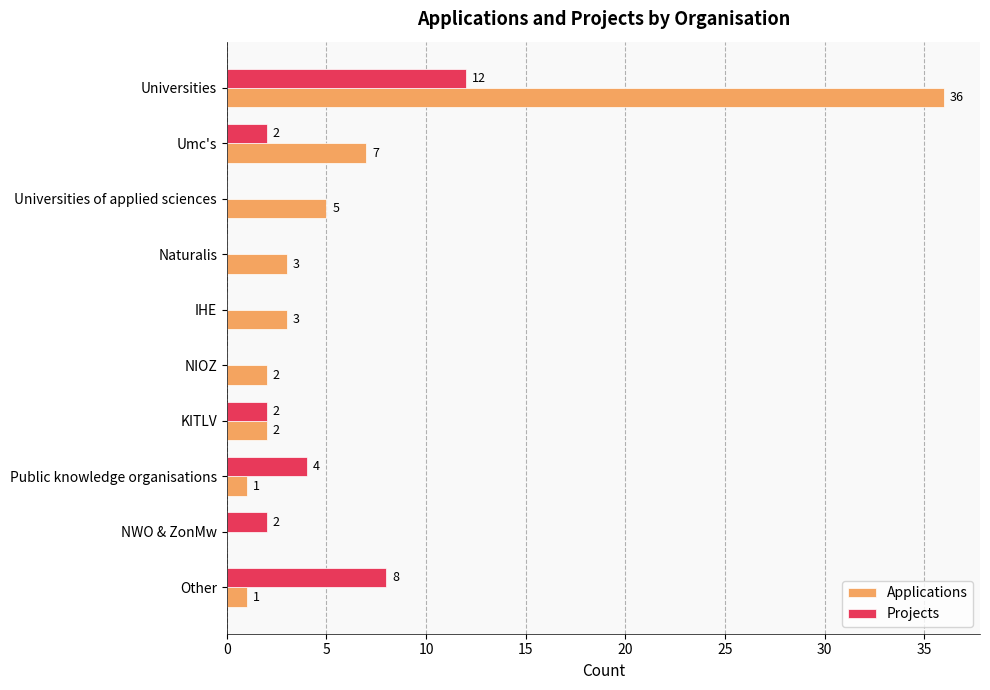

How many categories are shown in the chart?

10